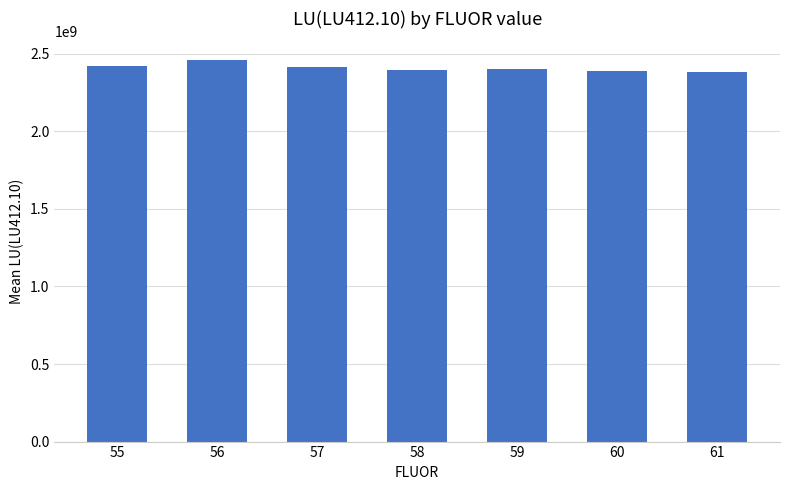

How many data points are above 2400540484?

4